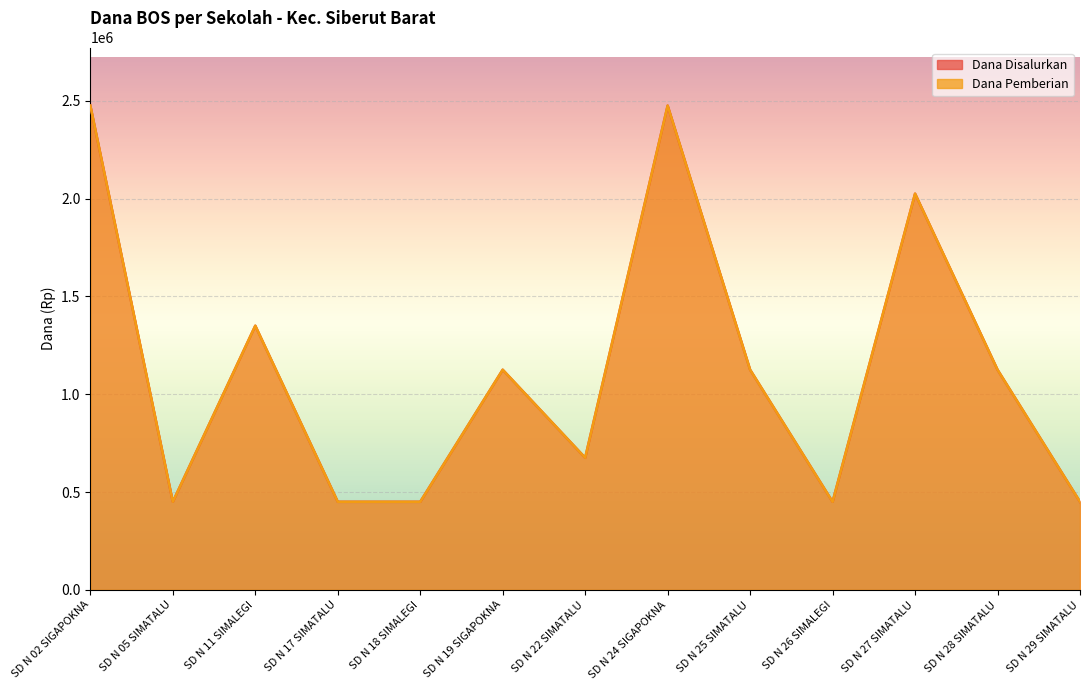

What is the total value across all series at SD N 29 SIMATALU?

900000